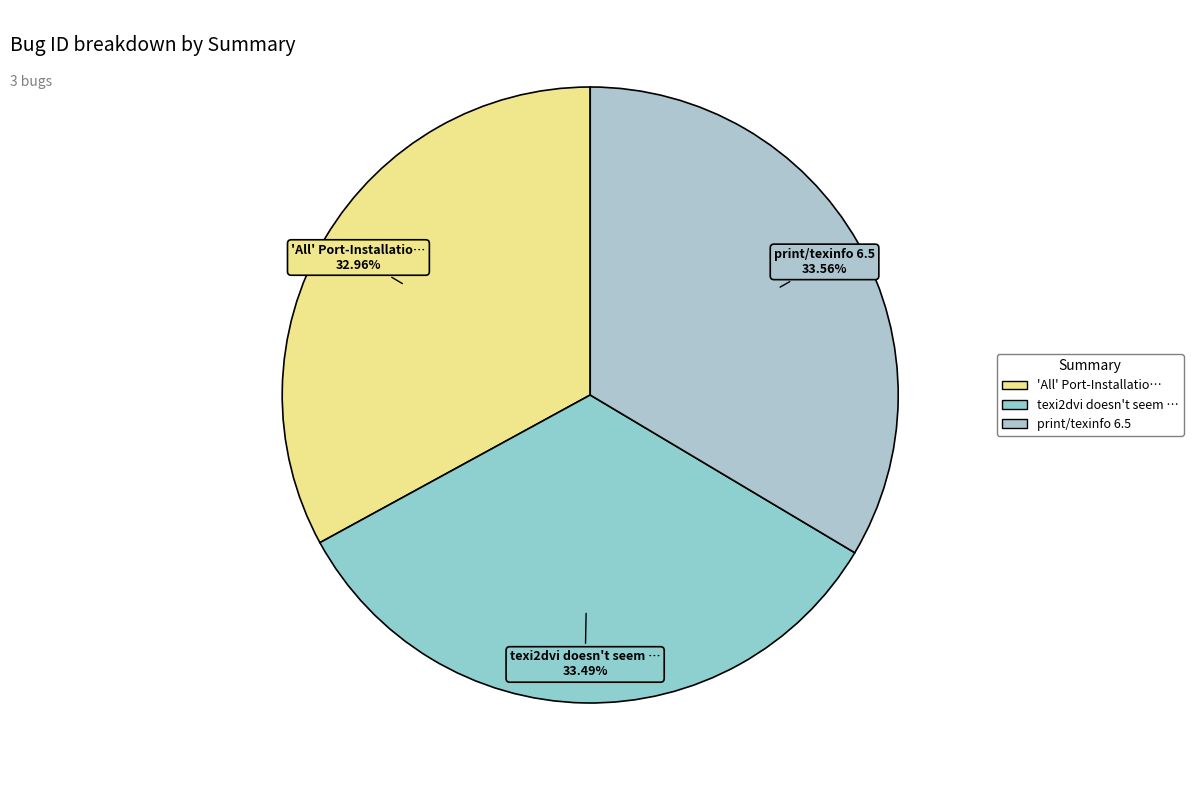

Which slice is the smallest?

'All' Port-Installatio…